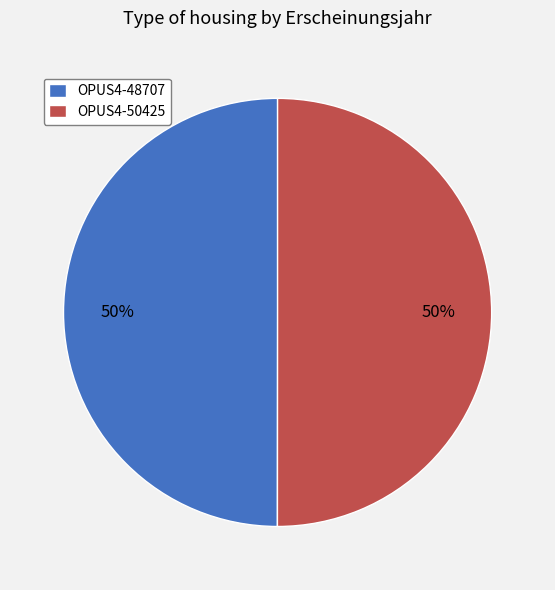

The OPUS4-50425 slice represents 50% of the pie. True or false?

True